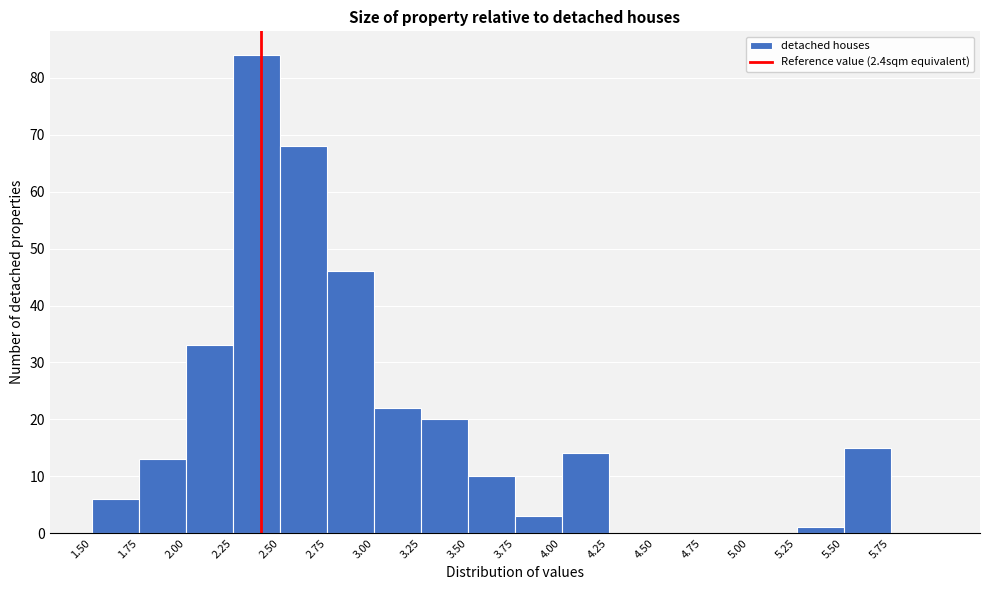

How tall is the bar that spans 2.25 to 2.50 on the x-axis? The values are not printed on the chart, so give them approximately, as read against the axis.

84